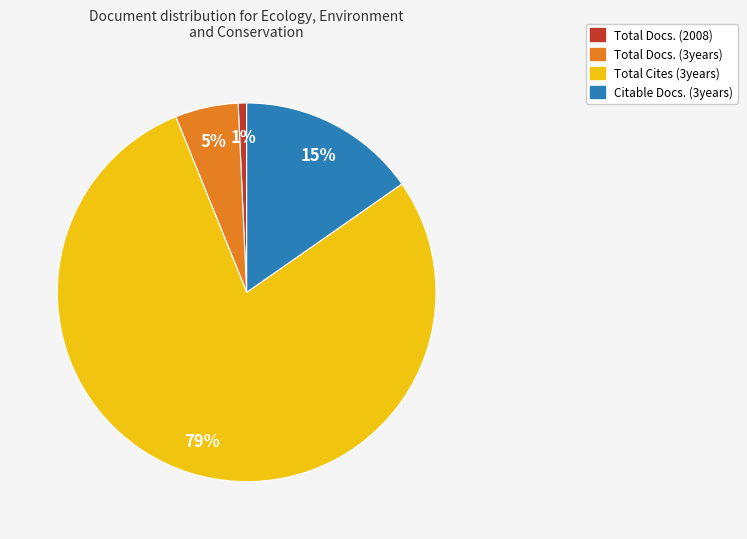

Rank the categories by value from highest to lowest.

Total Cites (3years), Citable Docs. (3years), Total Docs. (3years), Total Docs. (2008)